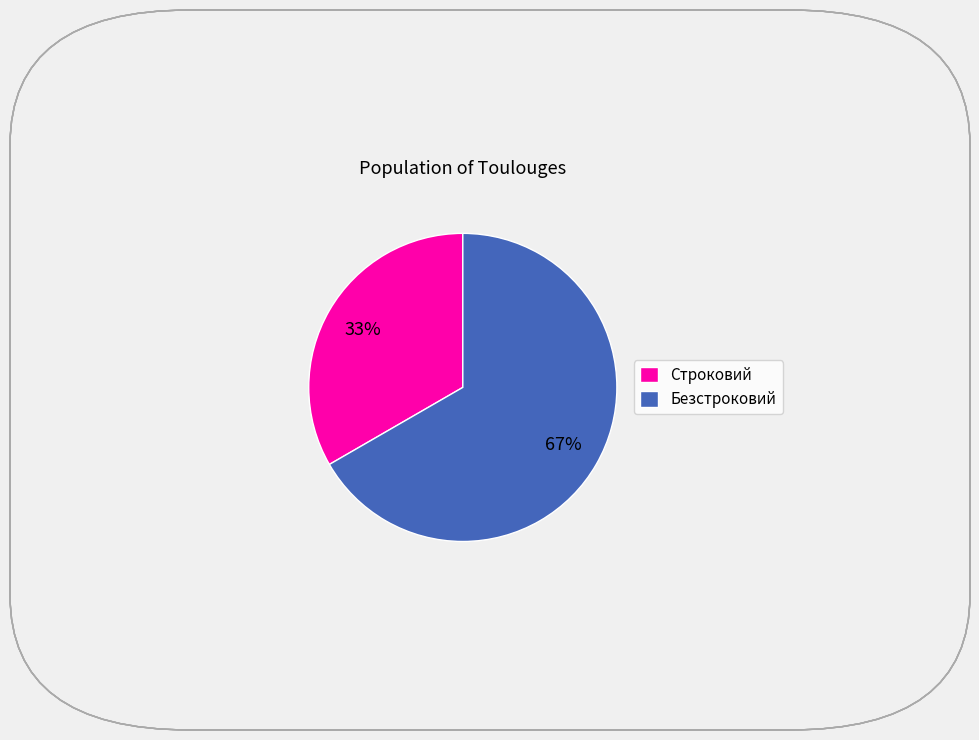

To the nearest percent, what is the average slice percentage?

50%